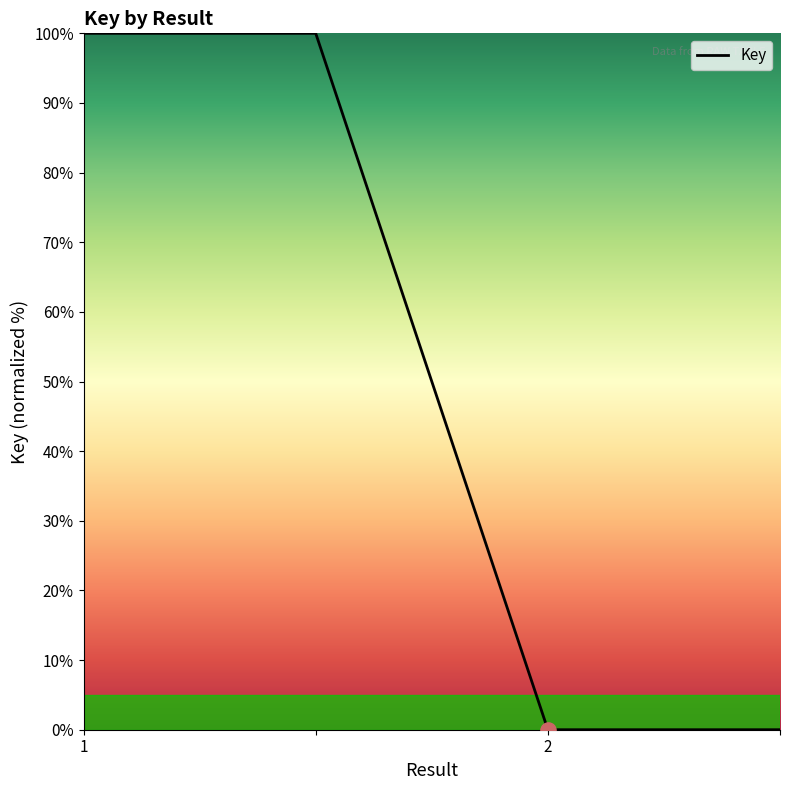

True or false: there are more than 2 points higher than both neighbors.

False